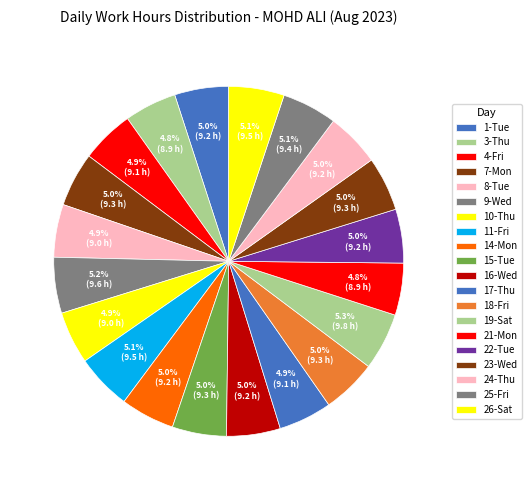

Is there any slice that represents more than half of the pie?

No